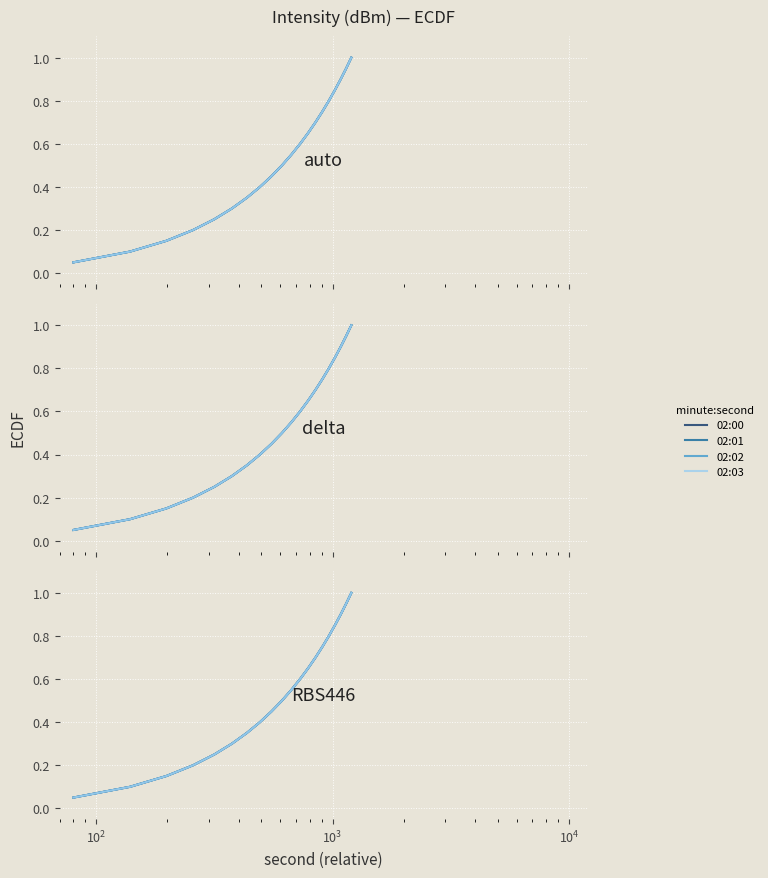

What is the sum of all 02:03 values?

10.5